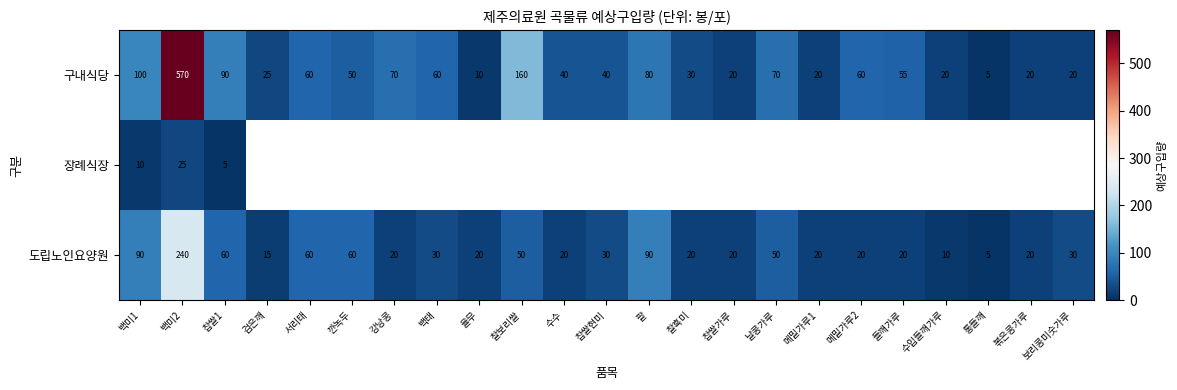

Is it true that 장례식장 equals 3 at 찹쌀1?

False